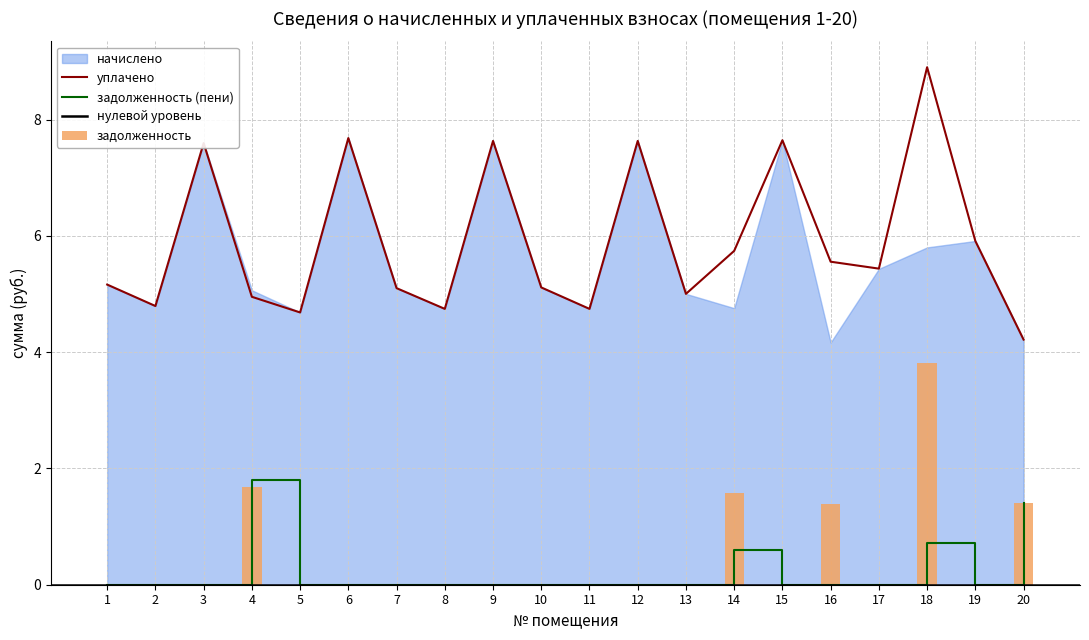

Count the number of categories in the chart.

20